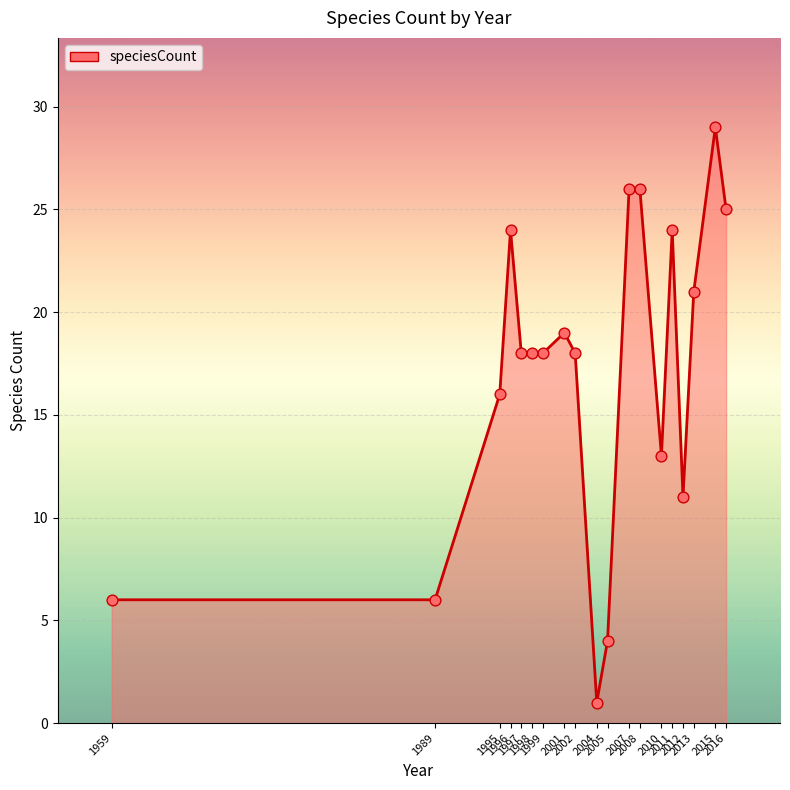

Between 1999 and 2007, which is larger?

2007